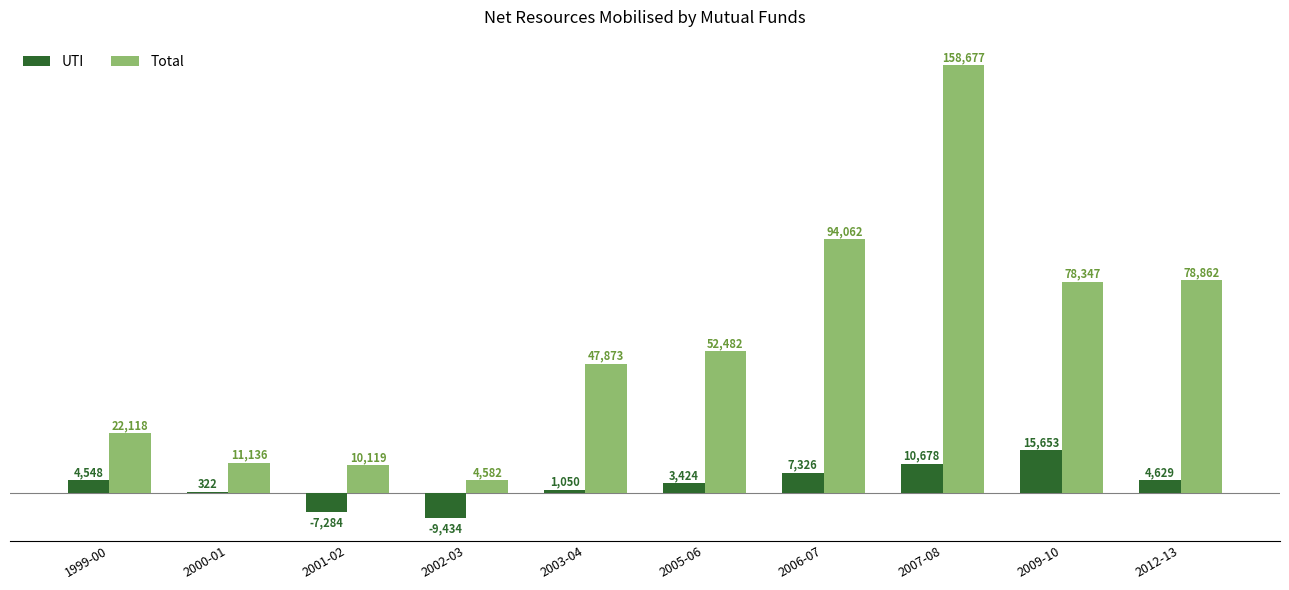

At which category does the chart reach its peak across all series?

2007-08